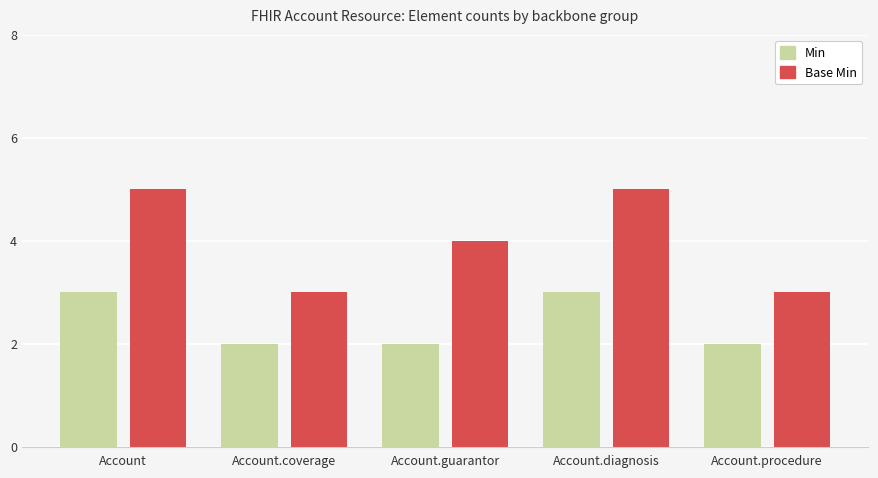

Are the bars horizontal?

No